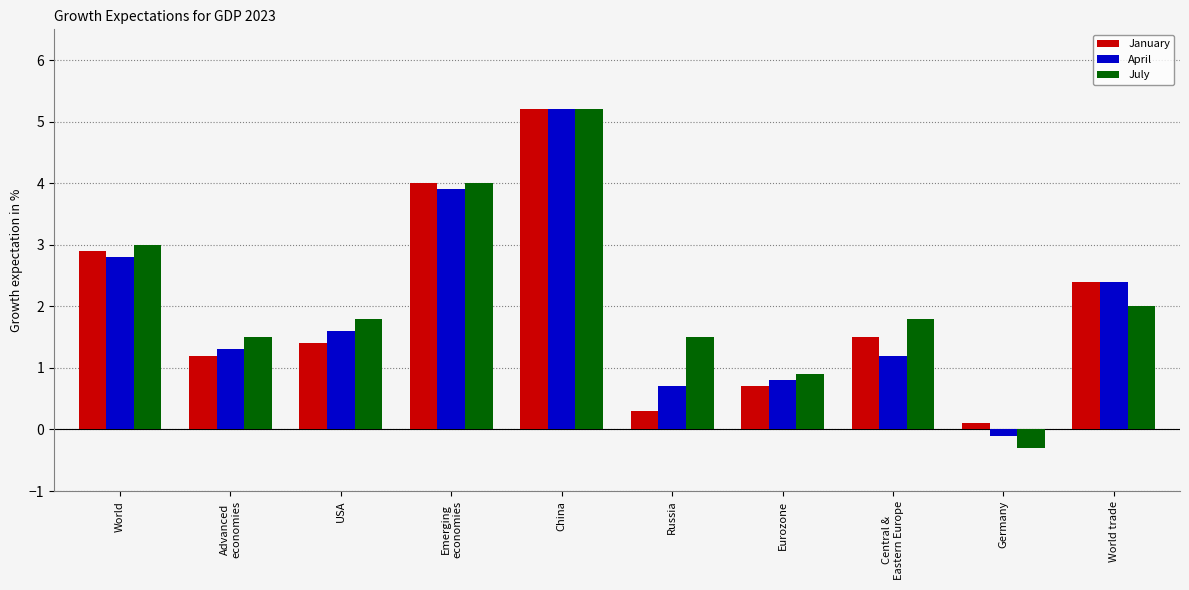

What is the label of the 10th bar from the left?

World trade